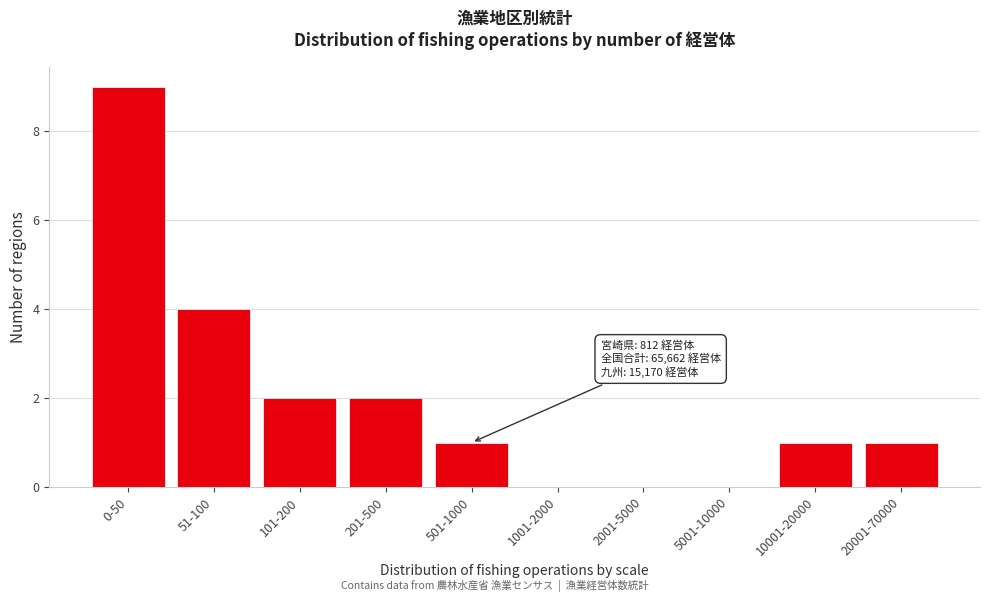

Reading left to right, list all the values displayed in this chart.

0-50=9	51-100=4	101-200=2	201-500=2	501-1000=1	1001-2000=0	2001-5000=0	5001-10000=0	10001-20000=1	20001-70000=1